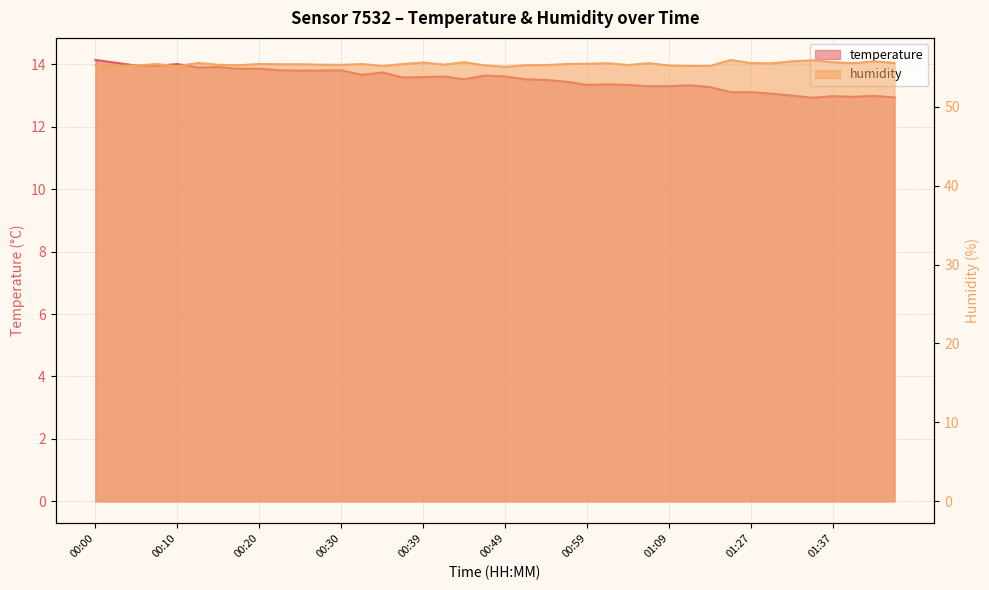

What is the difference between the temperature values at 00:22 and 01:40?

0.8